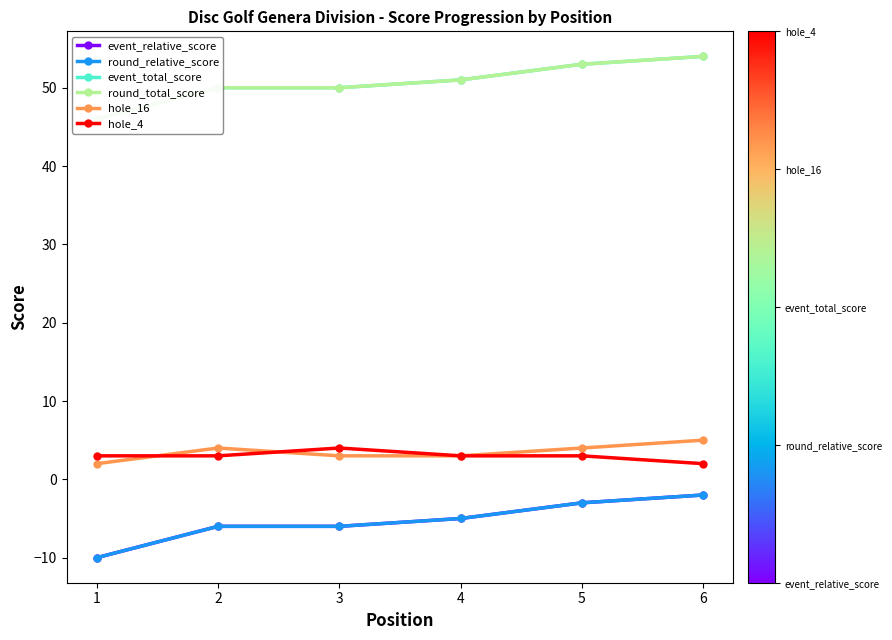

What is the minimum value shown in the chart?

-10